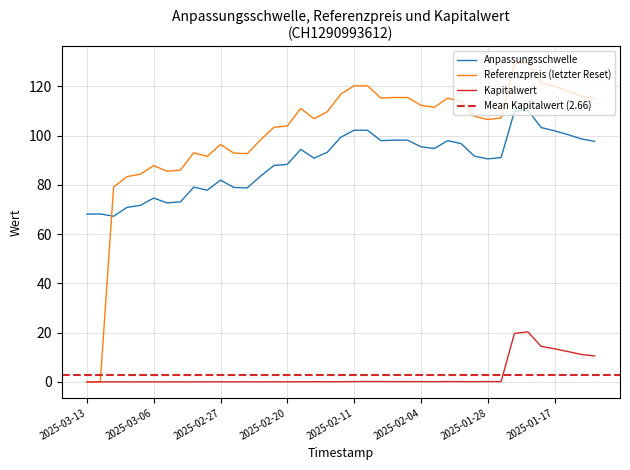

What is the highest value of the Referenzpreis (letzter Reset) series?

129.8